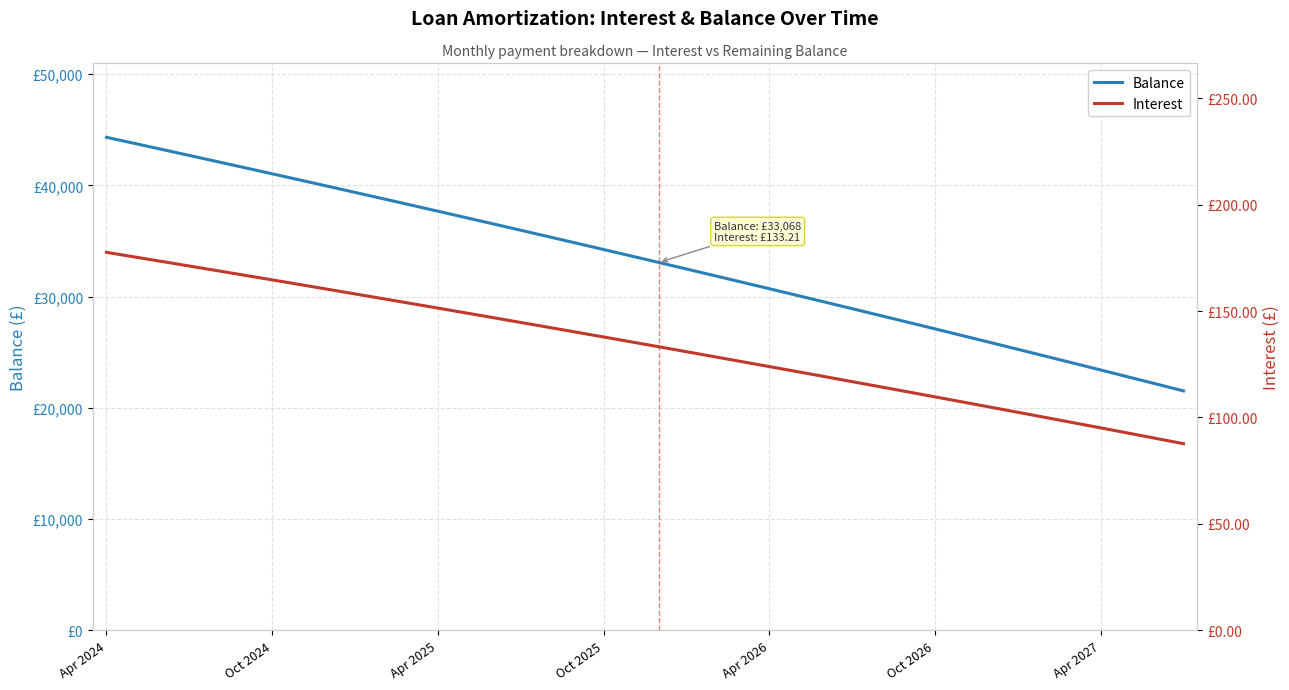

What is the approximate value of Balance at 33?

25262.0